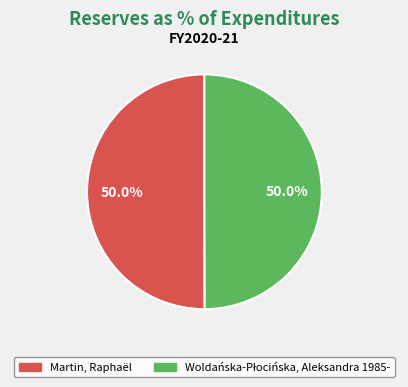

How many segments does this pie chart have?

2